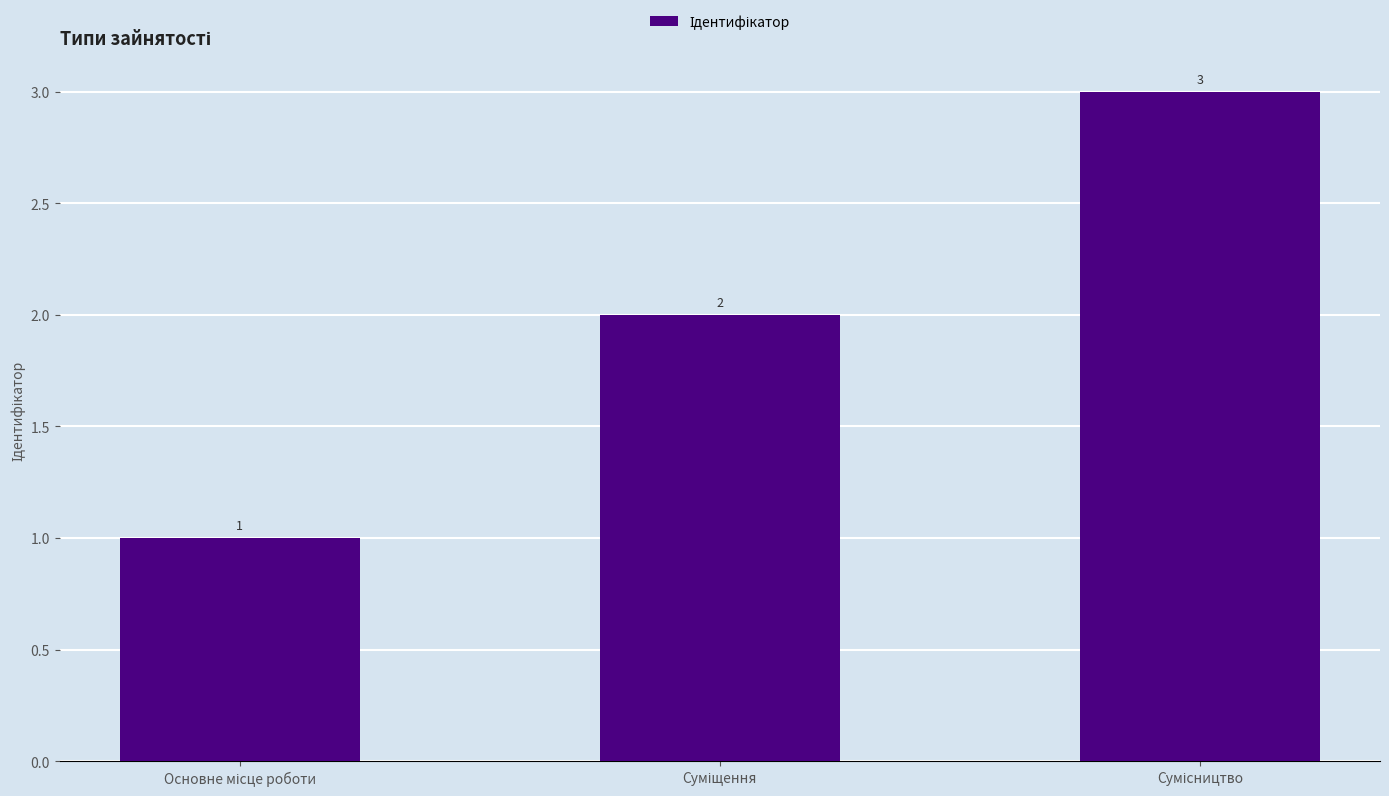

What is the value of the 1st bar from the left?

1